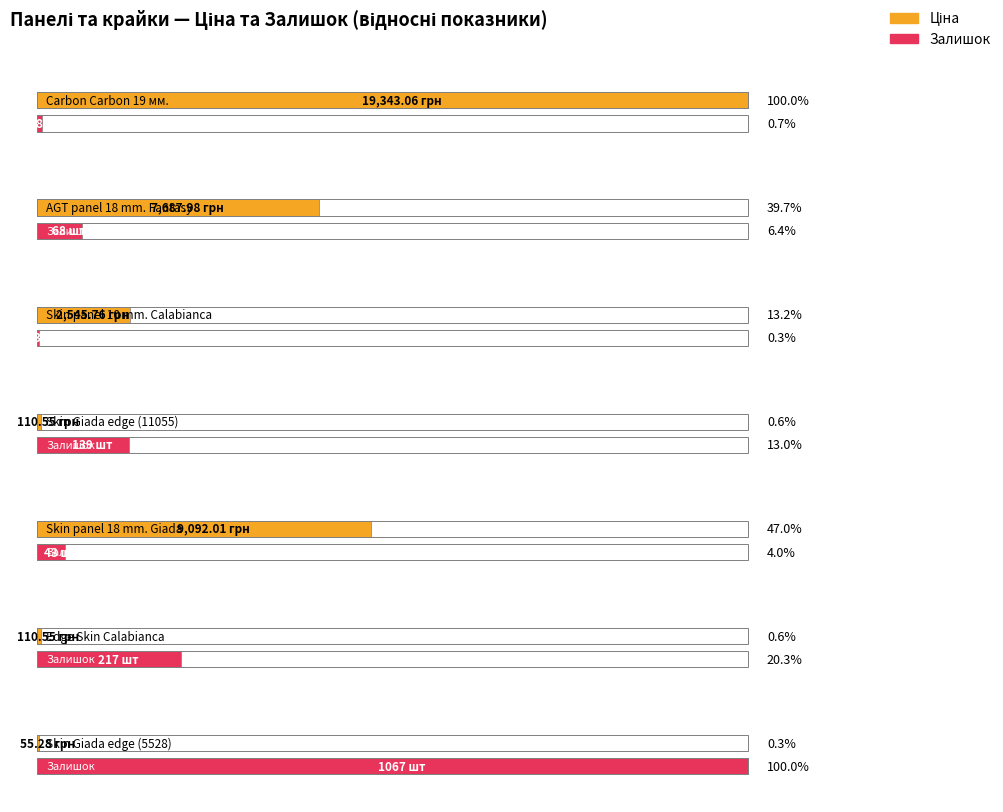

Which series has the widest spread of values?

Ціна